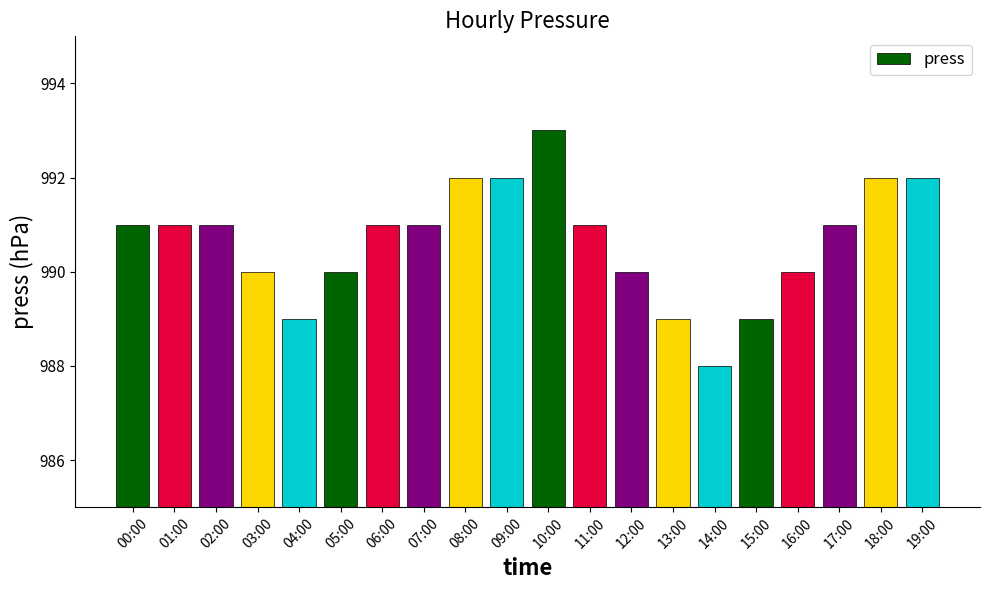

What is the label of the 5th bar from the right?

15:00